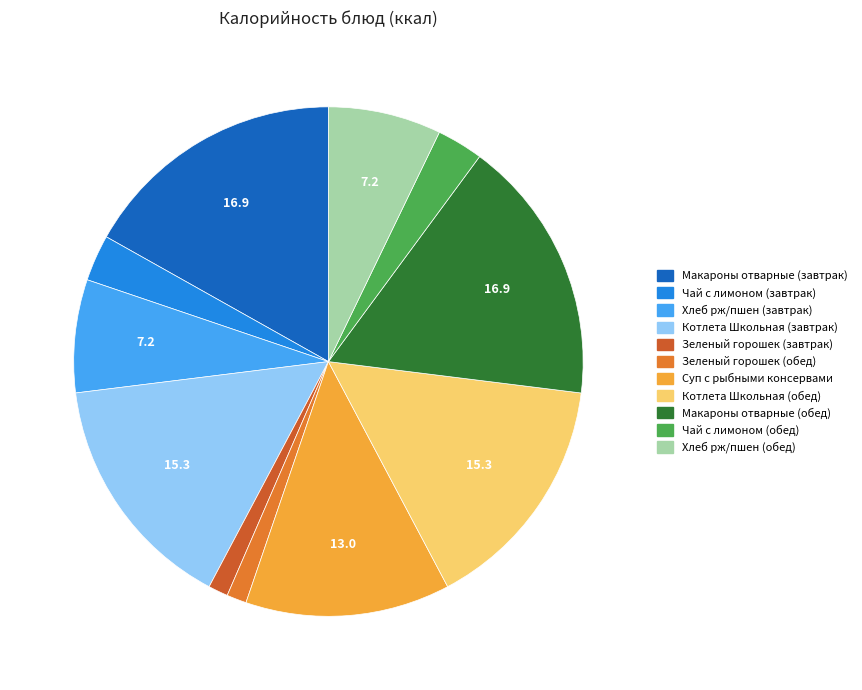

Rank the categories by value from lowest to highest.

Зеленый горошек (завтрак), Зеленый горошек (обед), Чай с лимоном (завтрак), Чай с лимоном (обед), Хлеб рж/пшен (завтрак), Хлеб рж/пшен (обед), Суп с рыбными консервами, Котлета Школьная (завтрак), Котлета Школьная (обед), Макароны отварные (завтрак), Макароны отварные (обед)